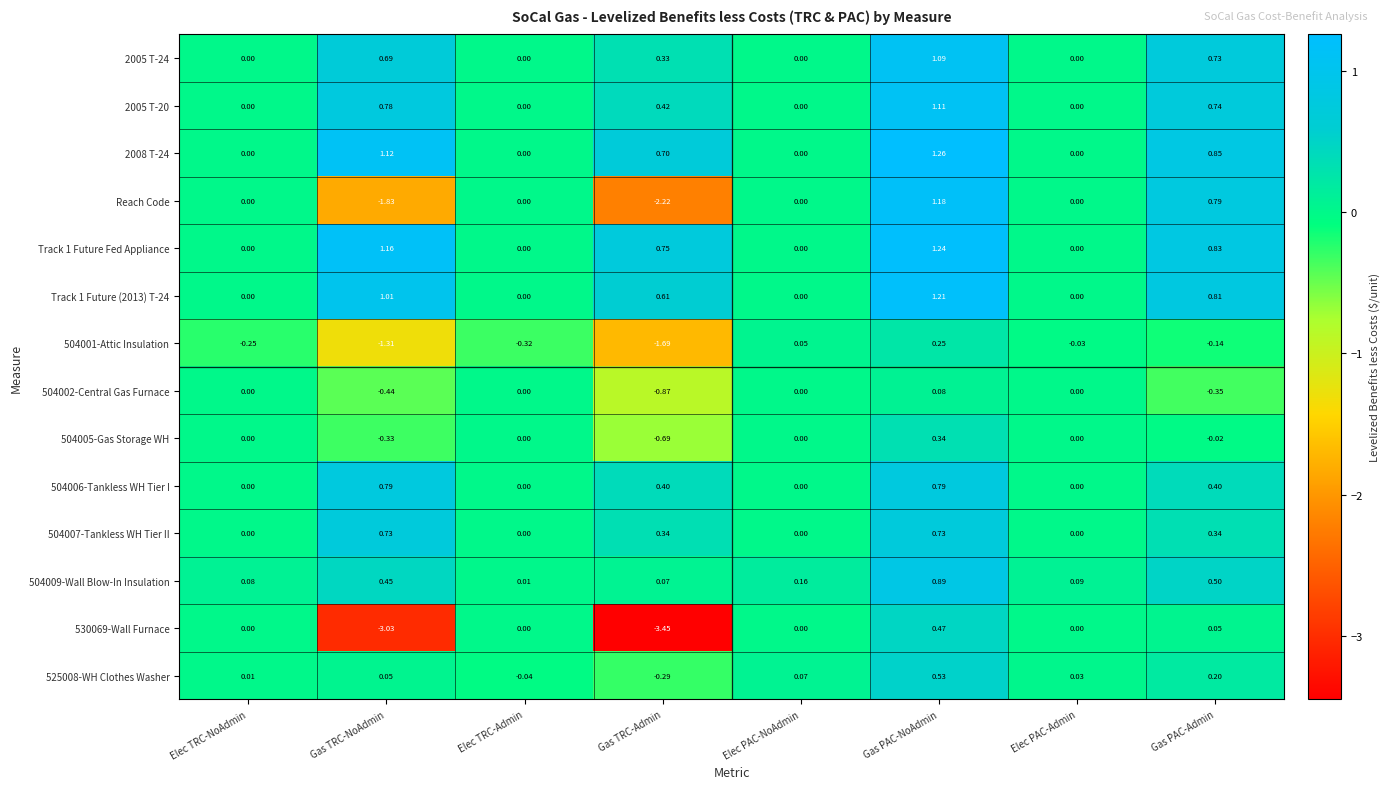

Is the value of 2005 T-20 at Gas TRC-NoAdmin greater than the value of 530069-Wall Furnace at Elec PAC-Admin?

Yes